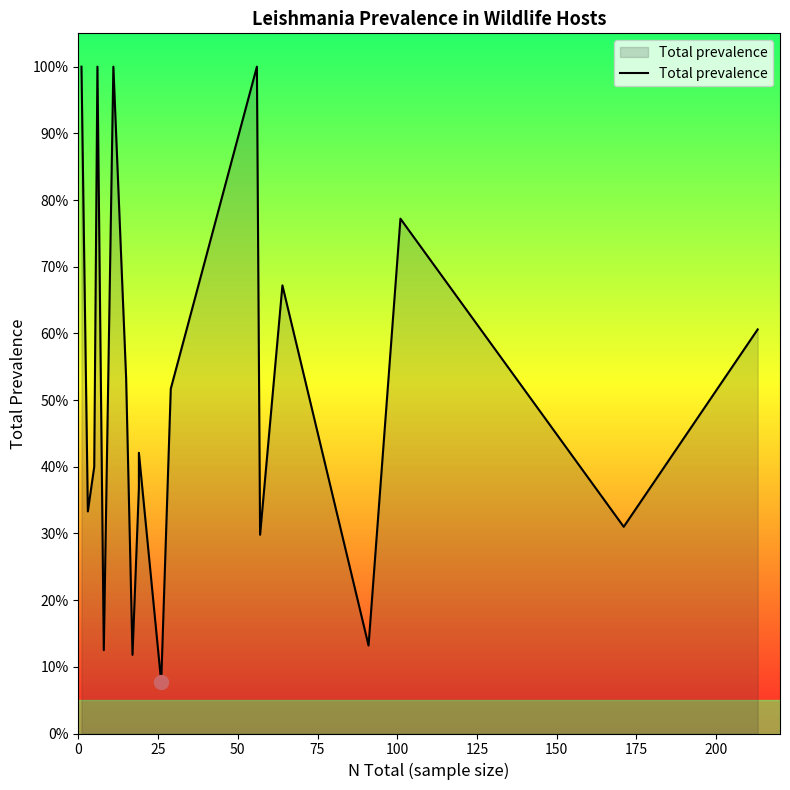

Which has a higher value, 100 or 50?

100